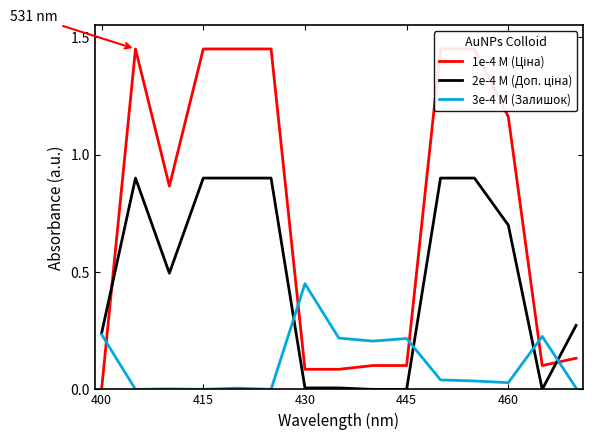

The value of 3e-4 M (Залишок) at 415 is 0.3. True or false?

False